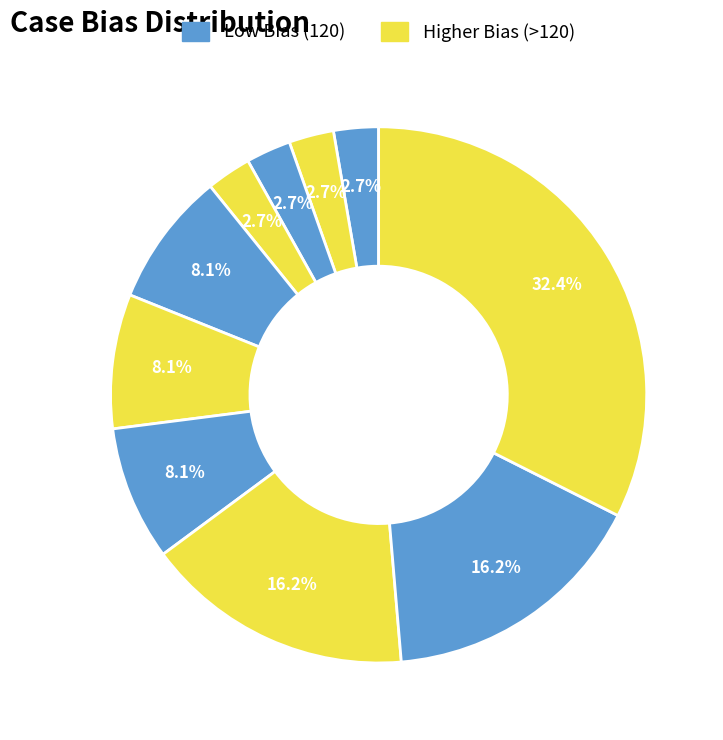

How many slices are in this pie chart?

10